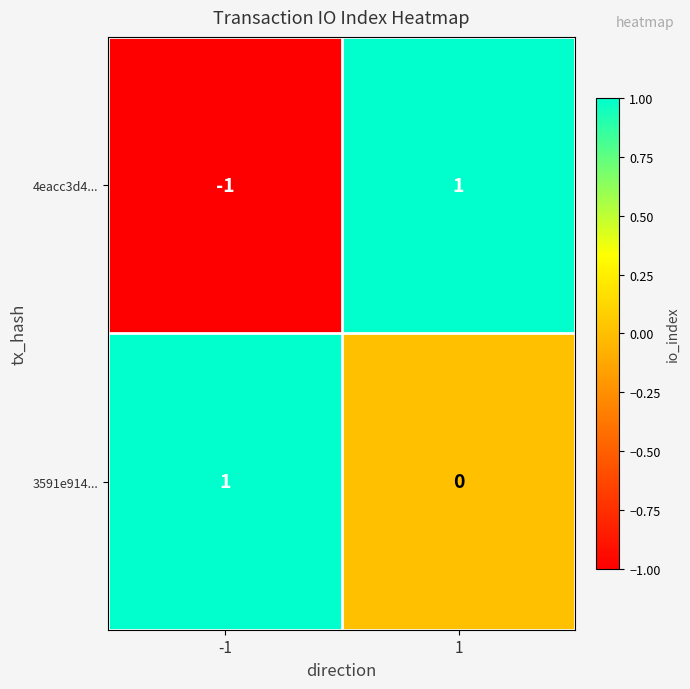

At how many categories does at least one series exceed 0?

2